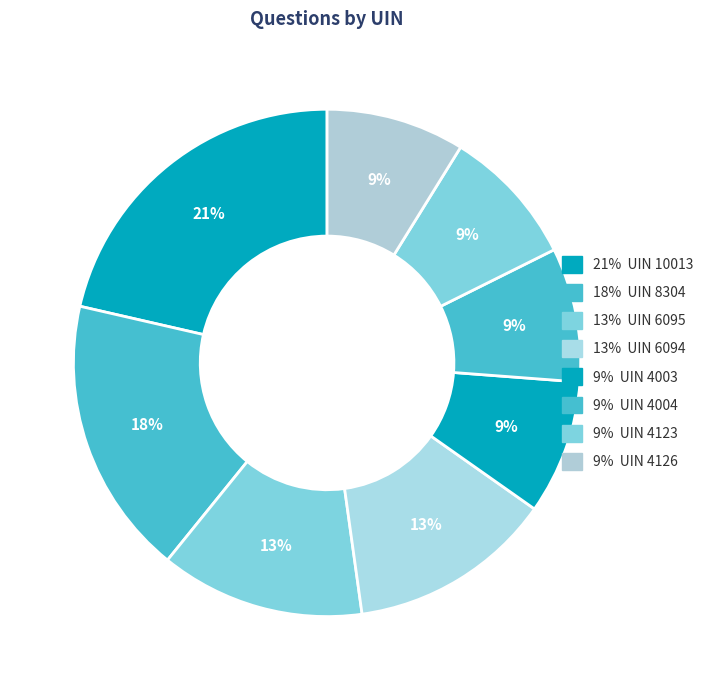

How many slices are in this pie chart?

8